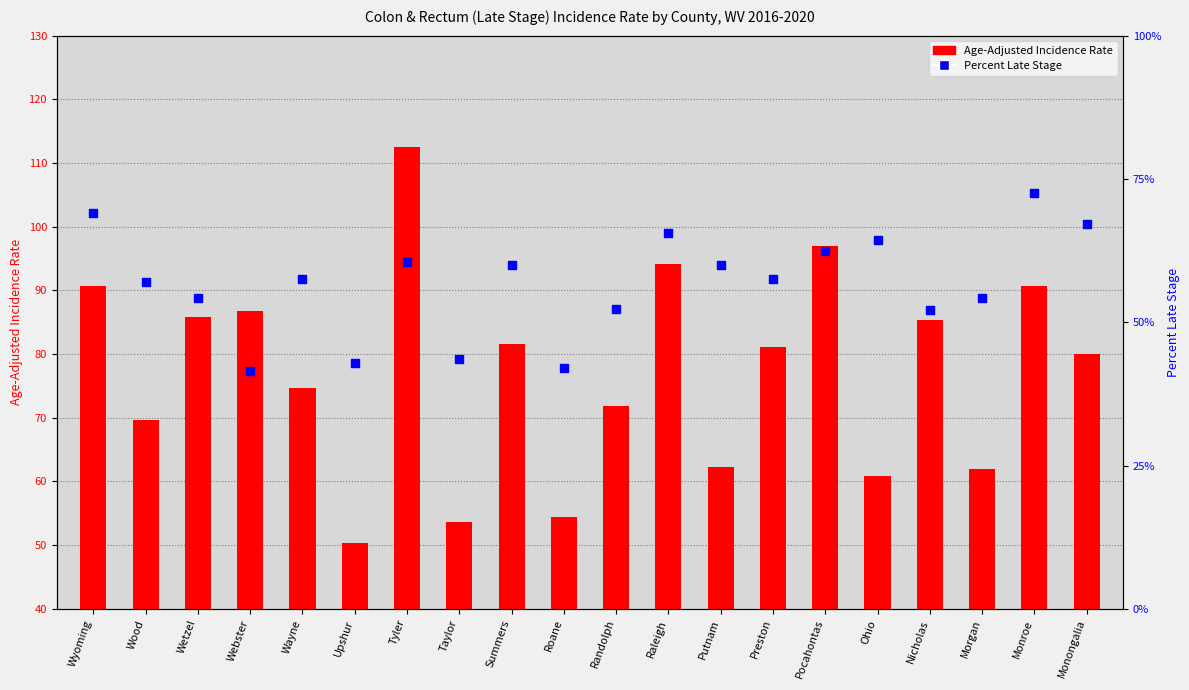

At how many categories does at least one series exceed 63?

15